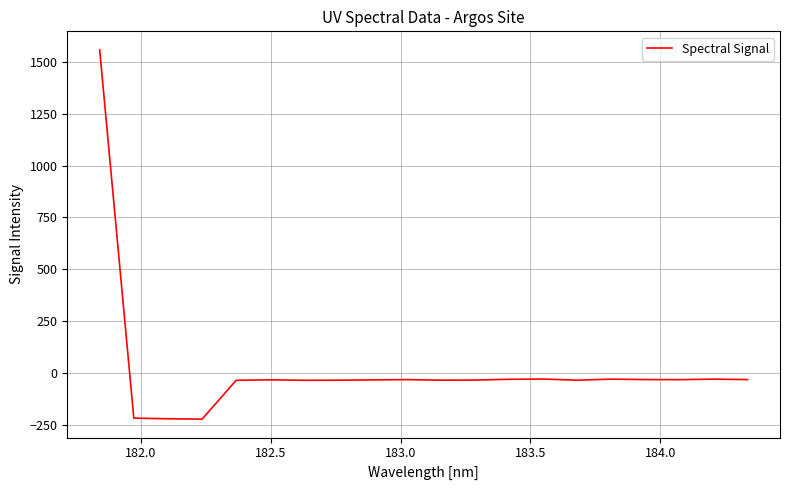

What is the difference between the maximum and minimum values?

1780.6